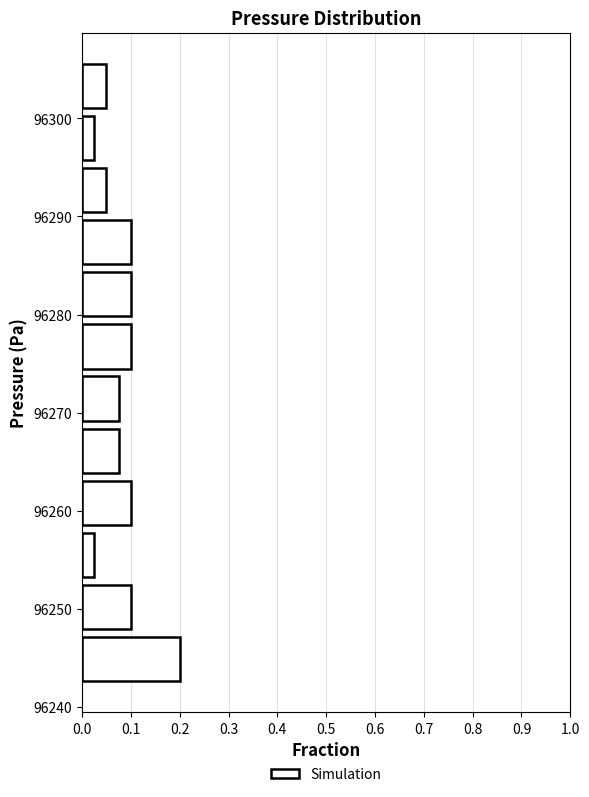

Reading bottom to top, transcribe this chart: for each bar, give the range it covers on the y-axis and its length. Neither the bar edges nor the lengths are printed on the chart, so give them approximately, as read against the axes.

96242 to 96247: 0.20
96247 to 96253: 0.10
96253 to 96258: 0.03
96258 to 96263: 0.10
96263 to 96269: 0.08
96269 to 96274: 0.08
96274 to 96279: 0.10
96279 to 96285: 0.10
96285 to 96290: 0.10
96290 to 96295: 0.05
96295 to 96301: 0.03
96301 to 96306: 0.05